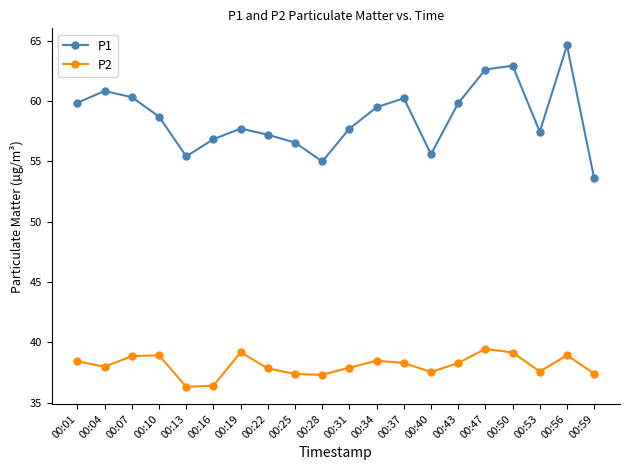

What are all the series names shown in the legend?

P1, P2